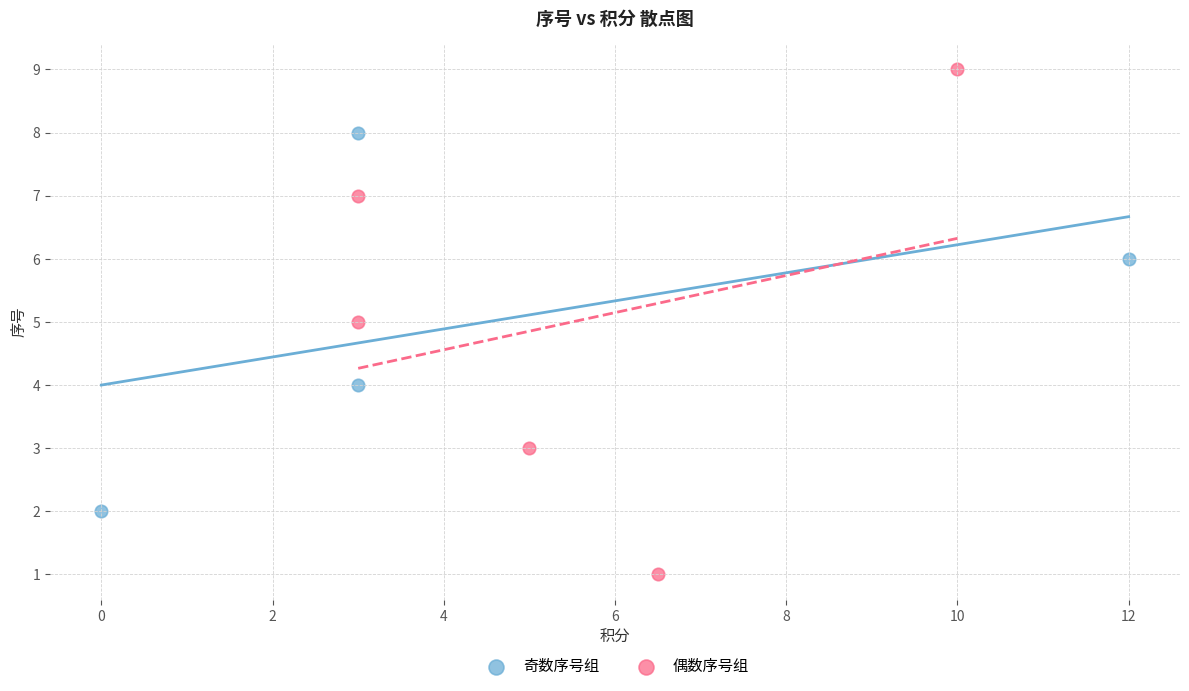

Which series reaches the minimum Y coordinate?

偶数序号组